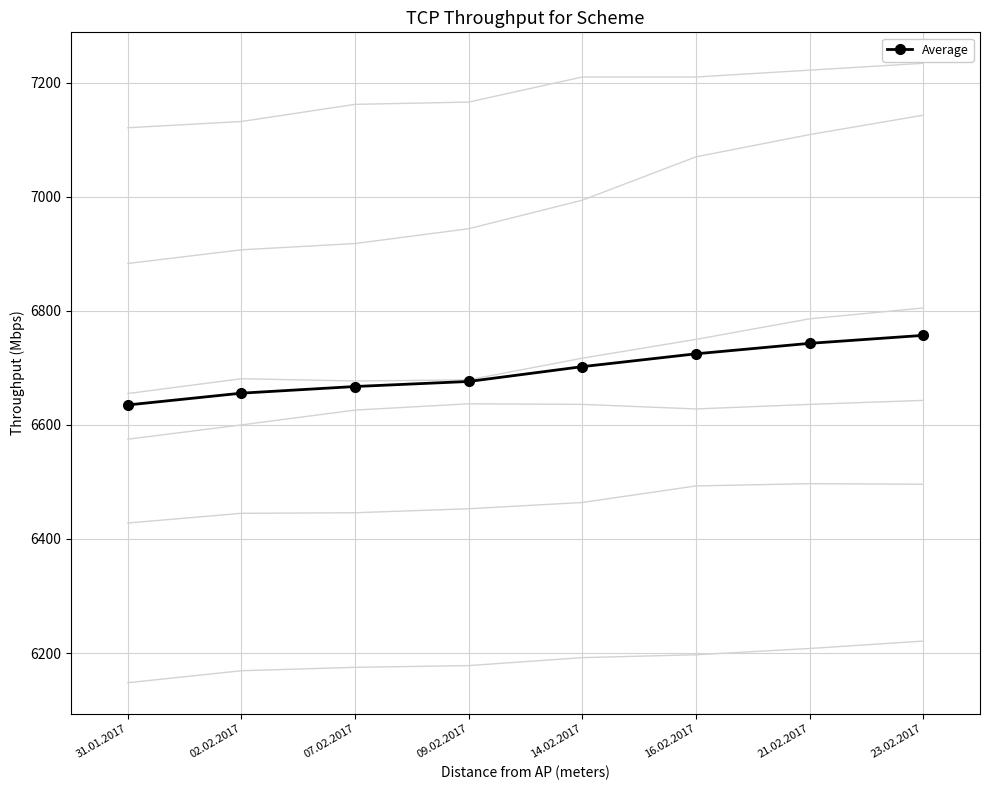

Reading left to right, what are all the values shown in this chart?

31.01.2017=6635.0	02.02.2017=6655.7	07.02.2017=6667.3	09.02.2017=6676.2	14.02.2017=6702.2	16.02.2017=6724.7	21.02.2017=6743.0	23.02.2017=6757.0